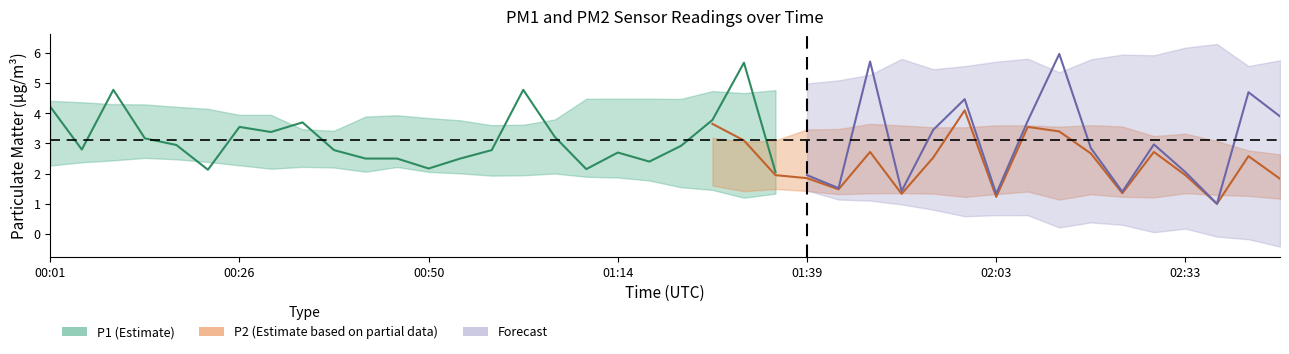

At which category does P1 reach its first local valley?

00:05